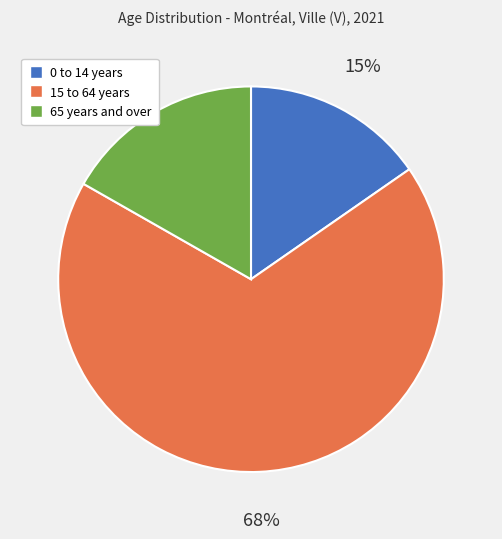

How many slices are in this pie chart?

3